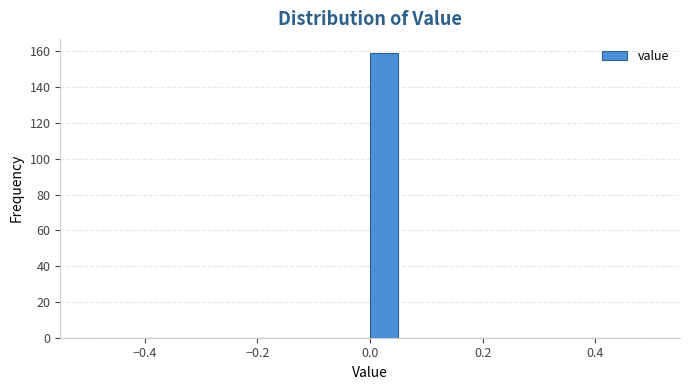

Around what value on the x-axis is the tallest bar? Give the approximate position of its centre, as read against the axis.

0.02